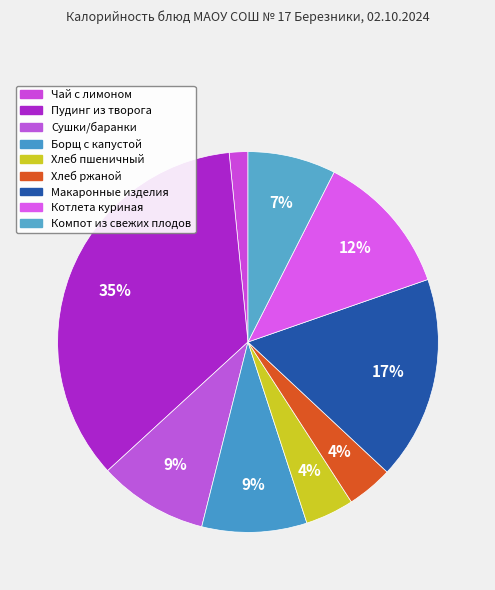

The Компот из свежих плодов slice represents 13% of the pie. True or false?

False